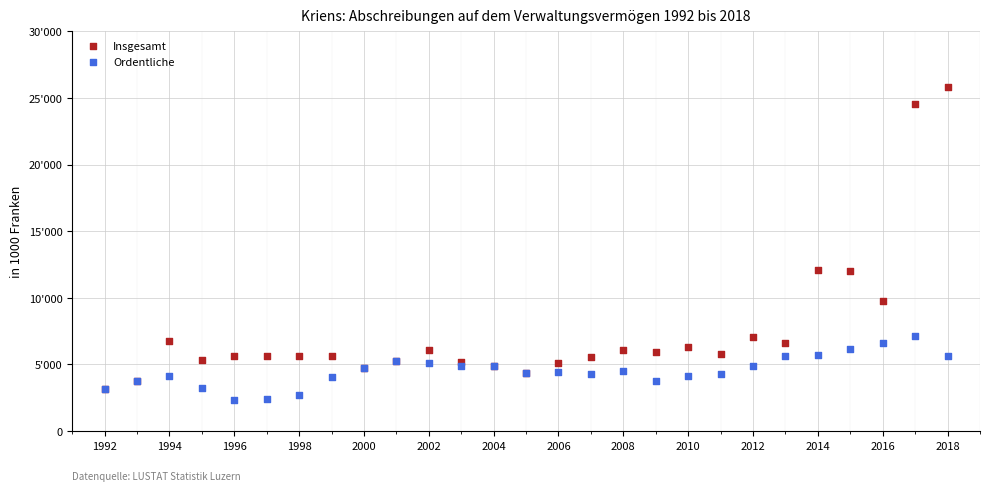

What are all the series names shown in the legend?

Insgesamt, Ordentliche